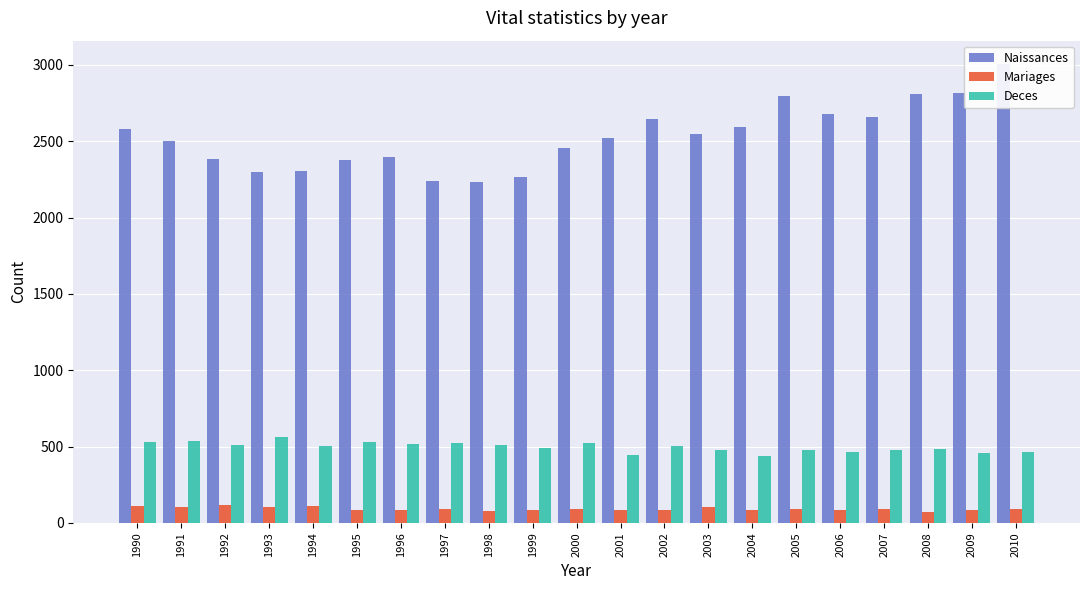

What are all the series names shown in the legend?

Naissances, Mariages, Deces